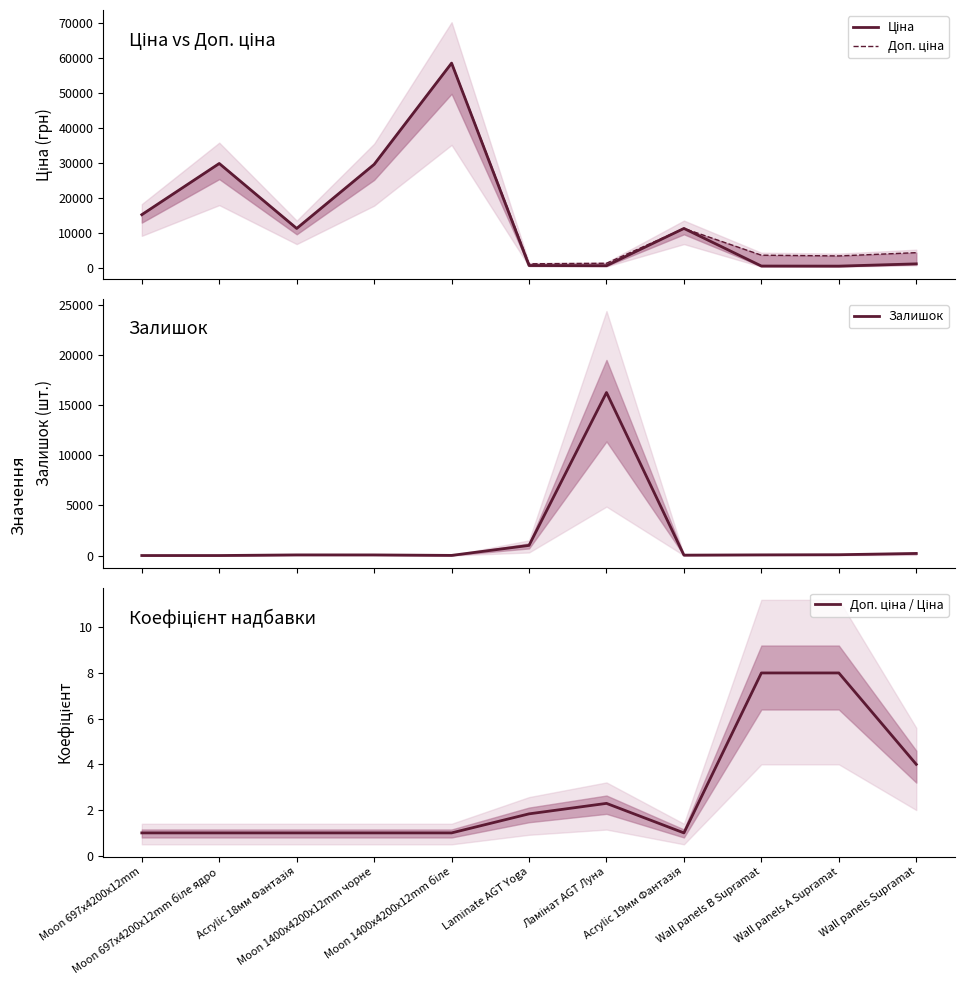

At which label is Залишок closest to 8126?

Laminate AGT Yoga